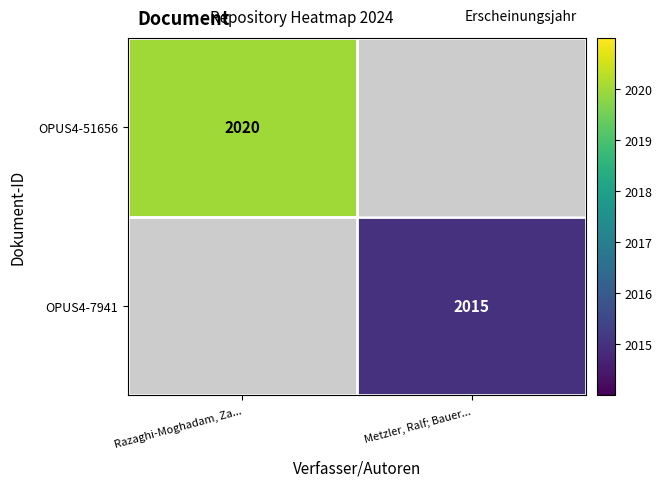

The OPUS4-7941 series shows 2015 at Metzler, Ralf; Bauer.... True or false?

True